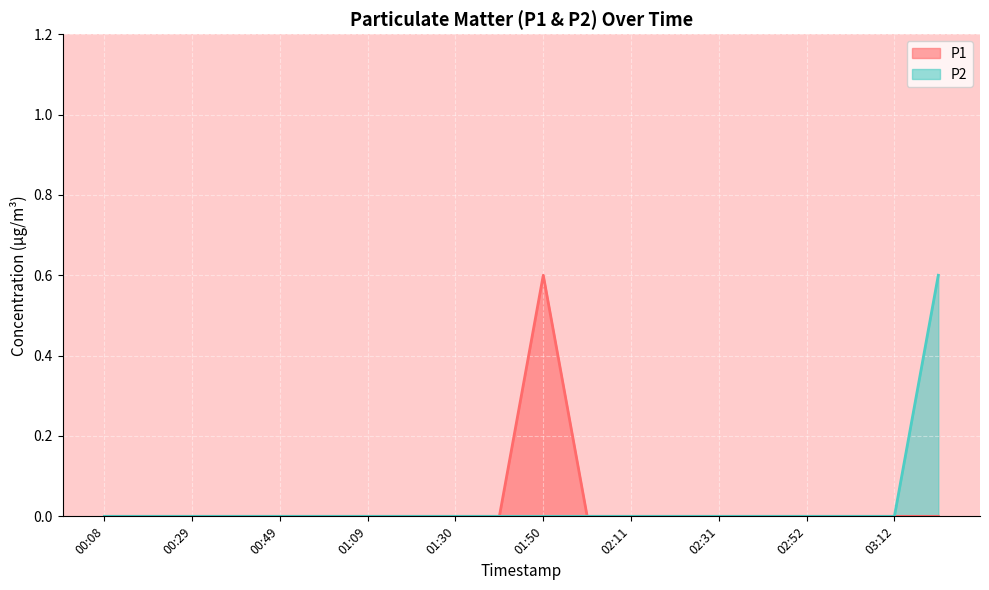

What are all the series names shown in the legend?

P1, P2